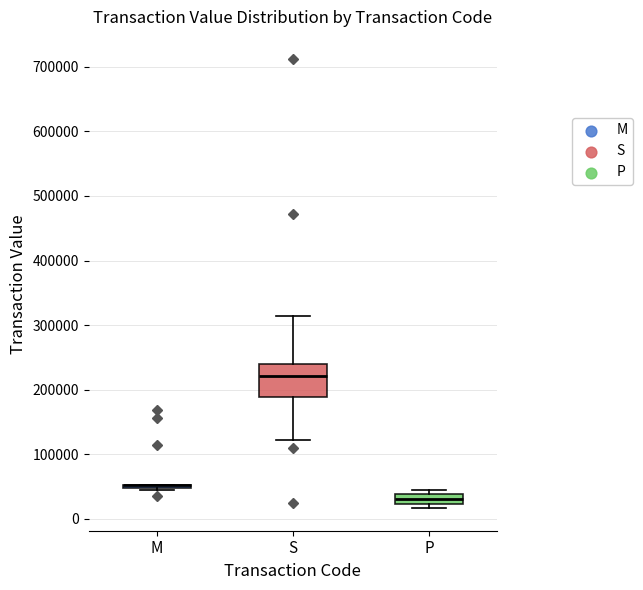

Where is the upper edge of the box for S on the y-axis? The values are not printed on the chart, so give them approximately, as read against the axis.

240000